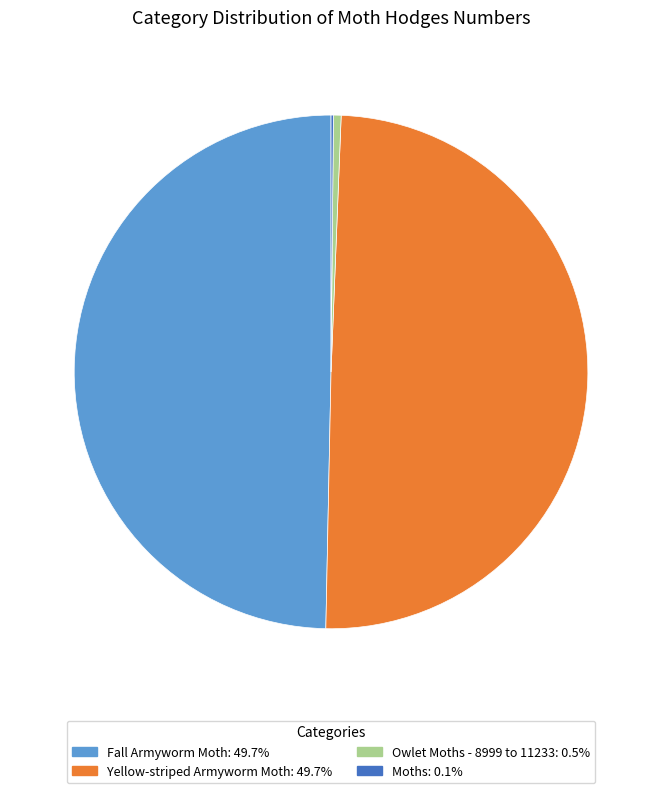

Is there any slice that represents more than half of the pie?

No